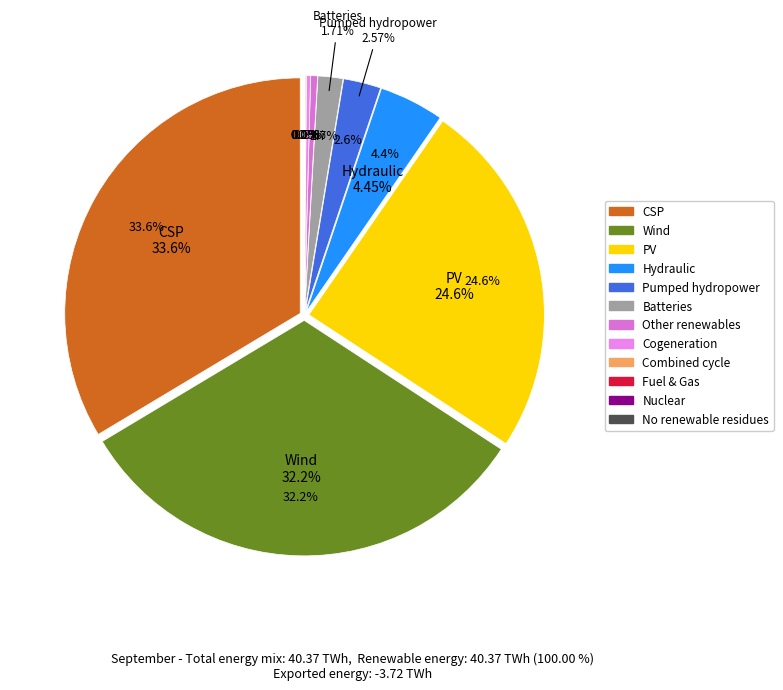

Does any single category account for the majority?

No